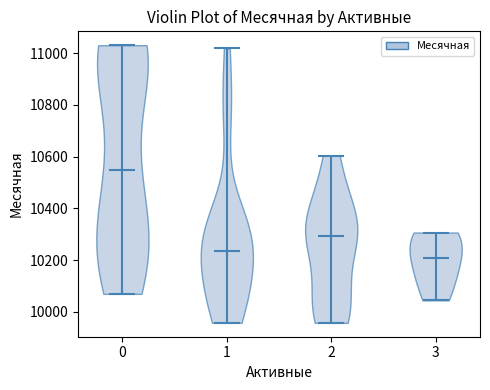

Reading left to right, read every violin against the y-axis: where its median line is, and the lowest and highest points it reaches. The values are not printed on the chart, so give them approximately, as read against the axis.

0: median line 10540, lowest point 10080, highest point 11040
1: median line 10240, lowest point 9960, highest point 11020
2: median line 10300, lowest point 9960, highest point 10600
3: median line 10220, lowest point 10040, highest point 10300